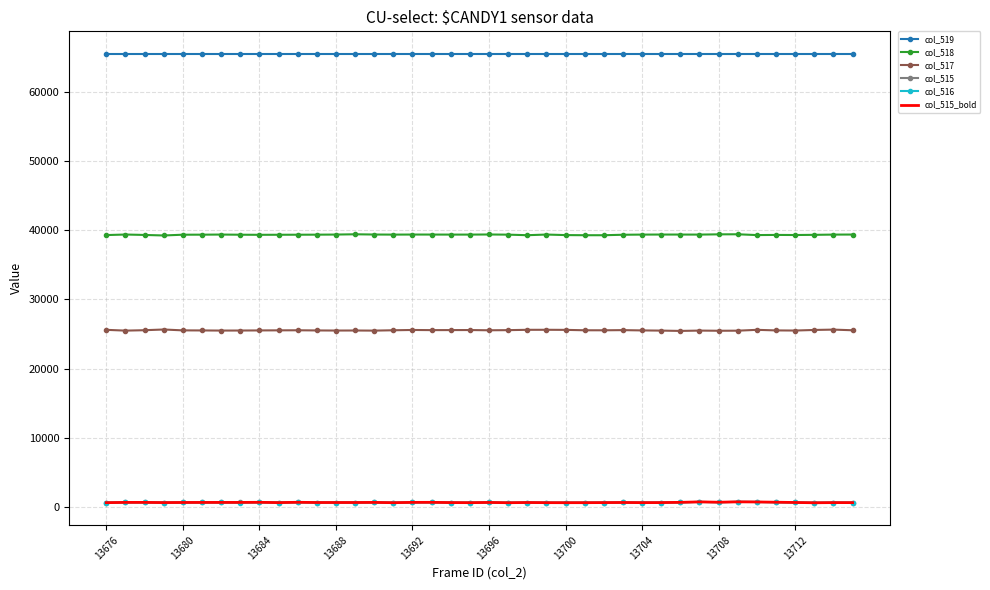

Which series has the largest range (max minus min)?

col_517